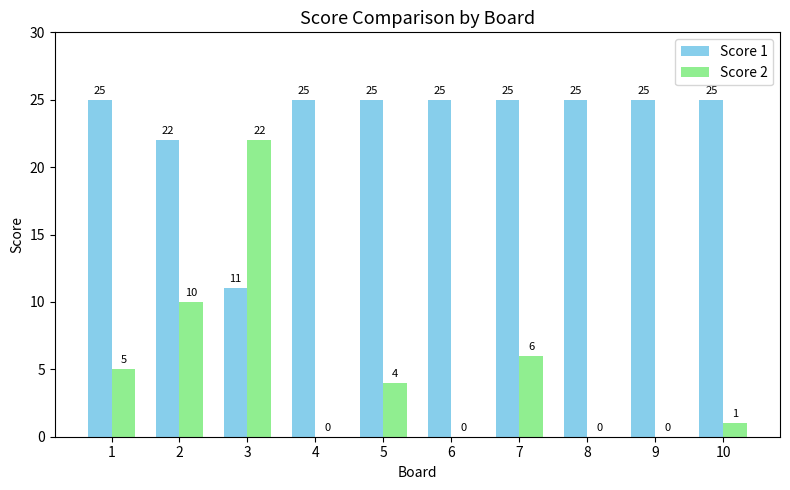

Which series changed the most between 2 and 3?

Score 2